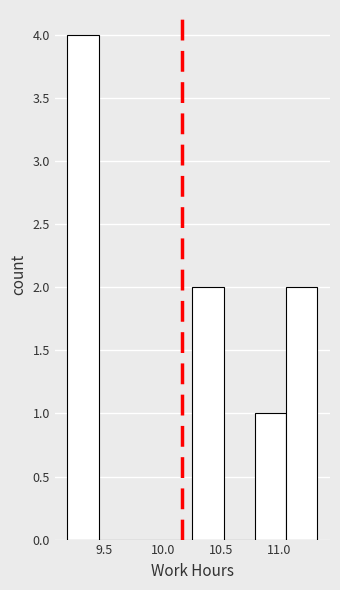

Which range on the x-axis has the tallest bar?

9.20 to 9.45